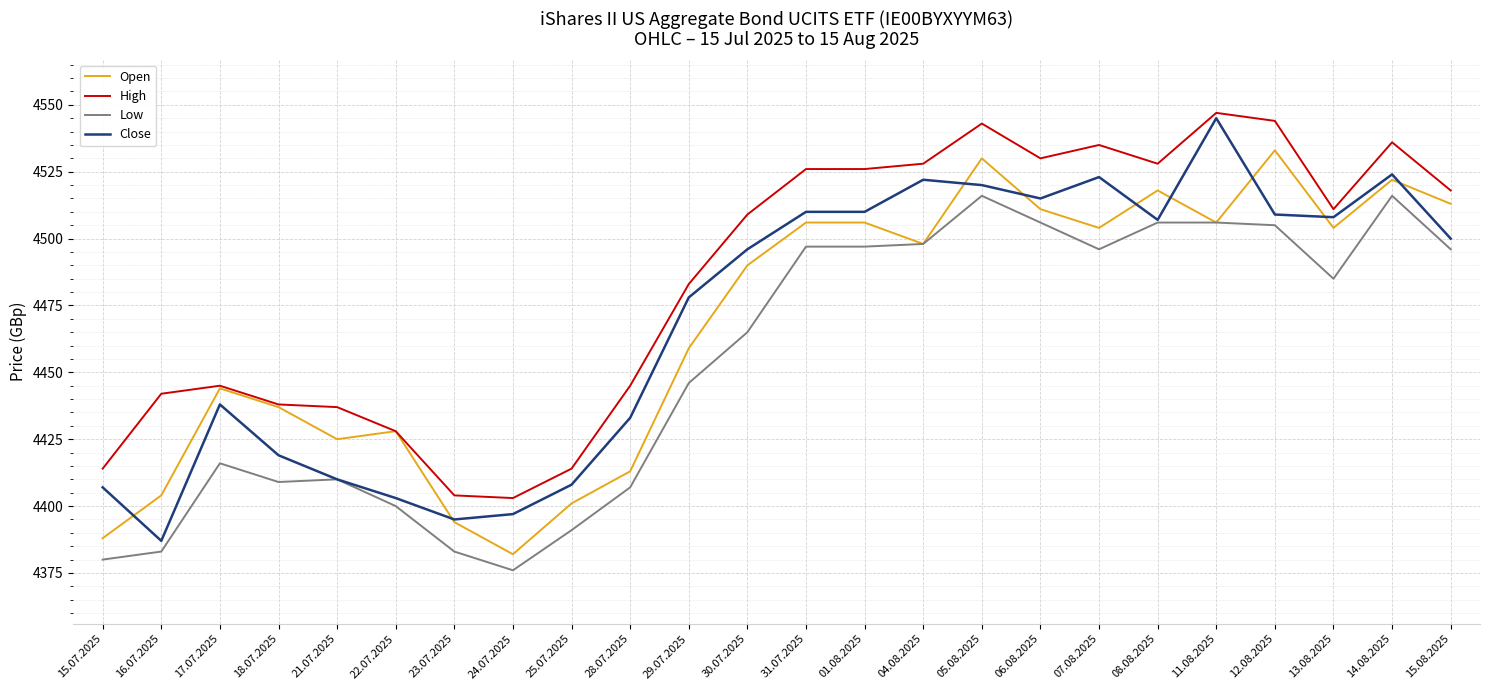

Where is High nearest to the value 4475?

29.07.2025